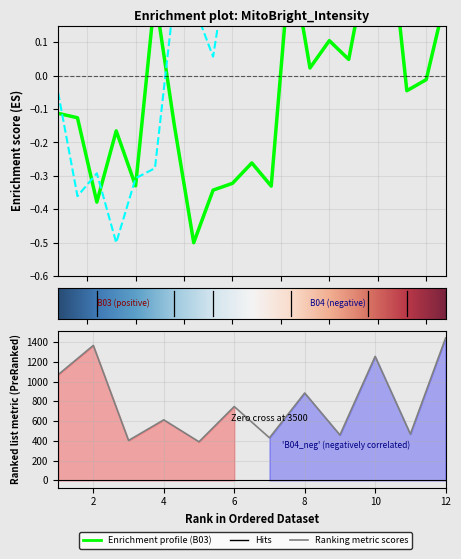

Does the chart have visible grid lines?

Yes